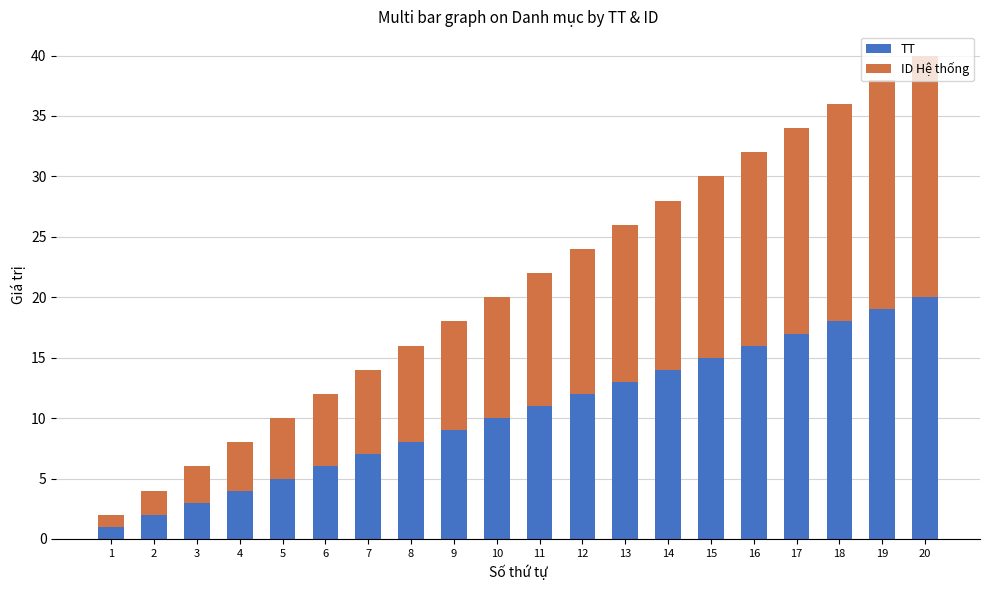

The value of TT at 3 is 3. True or false?

True